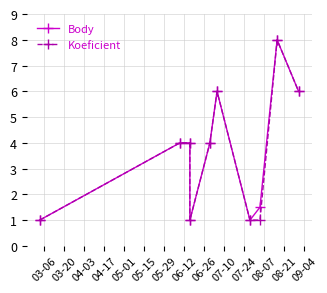

What is the lowest value of the Body series?

1.0